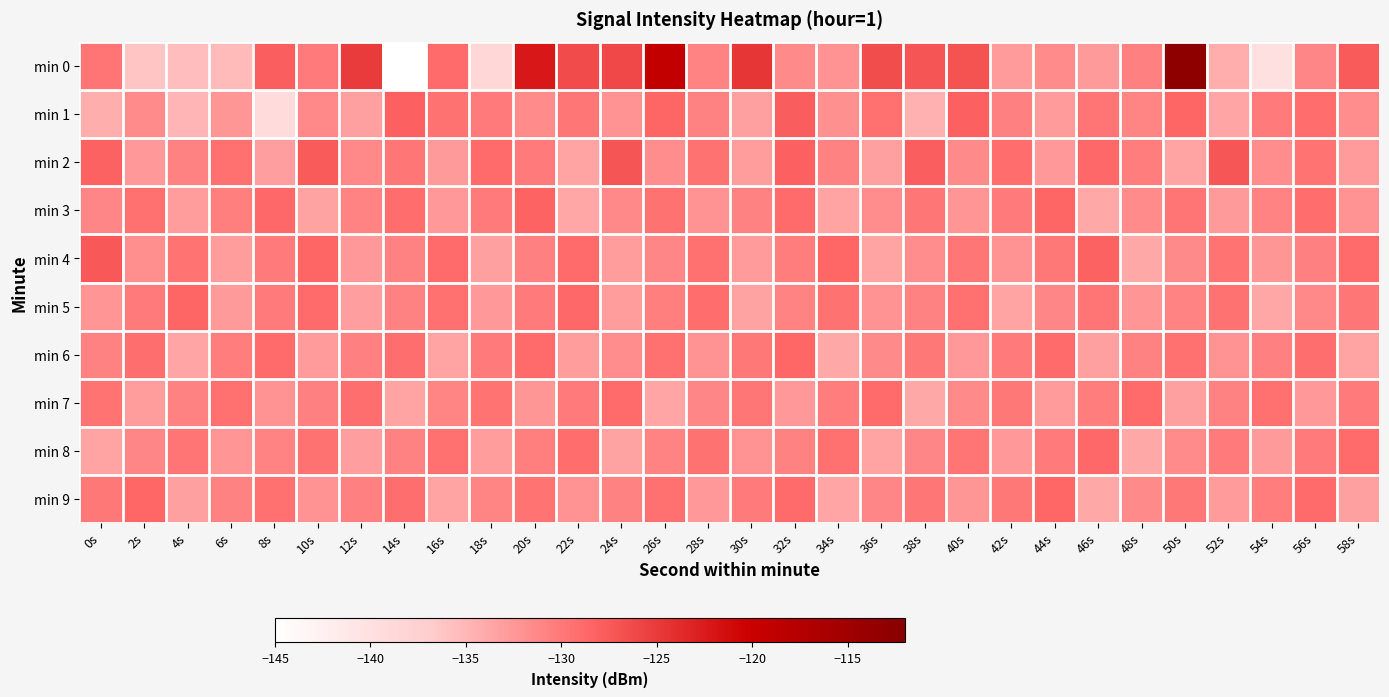

The value of min 1 at 44s is -132.8. True or false?

True